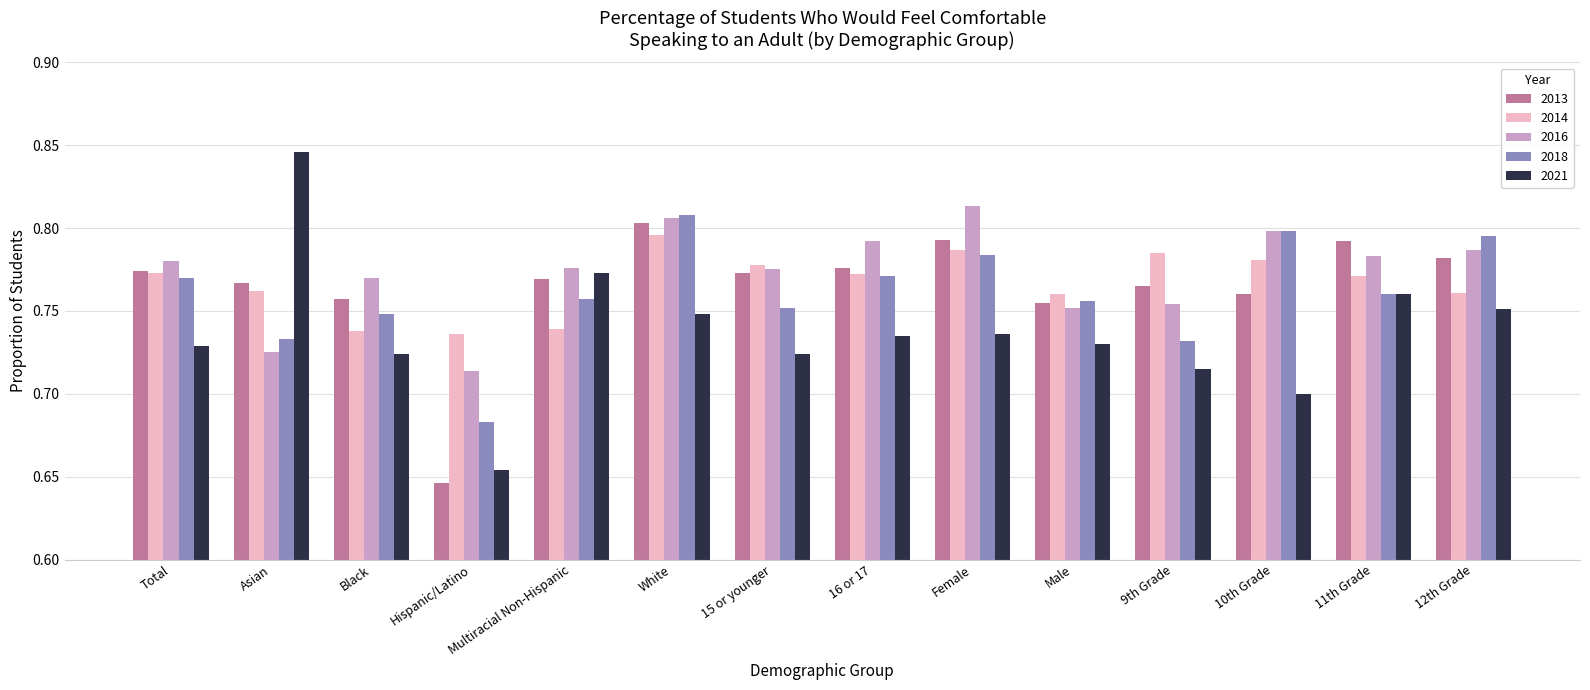

Which series has the widest spread of values?

2021